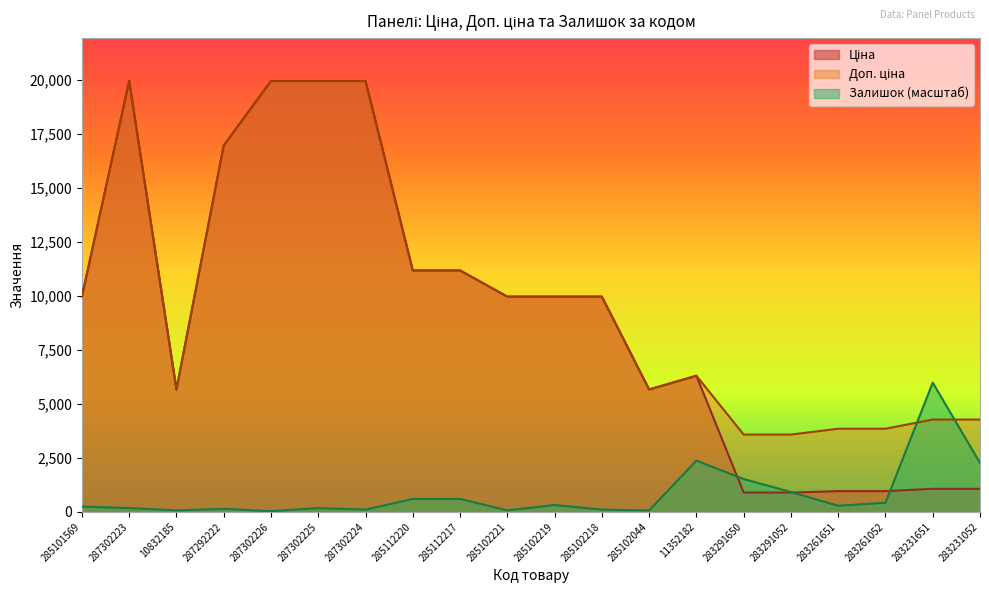

Count the number of data series in this chart.

3